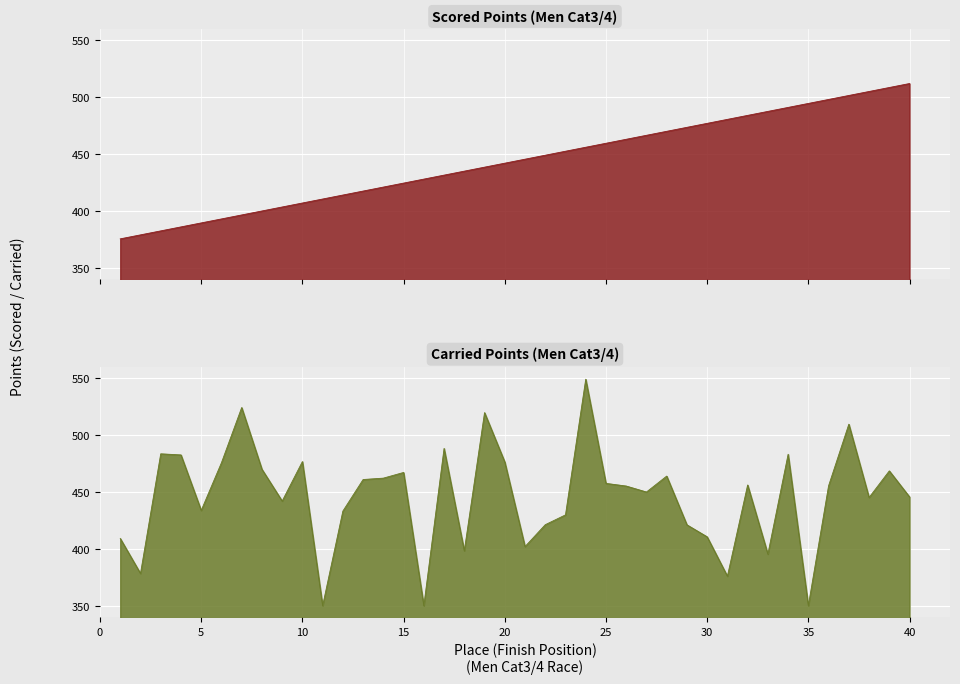

Between 27 and 5, which is larger?

27